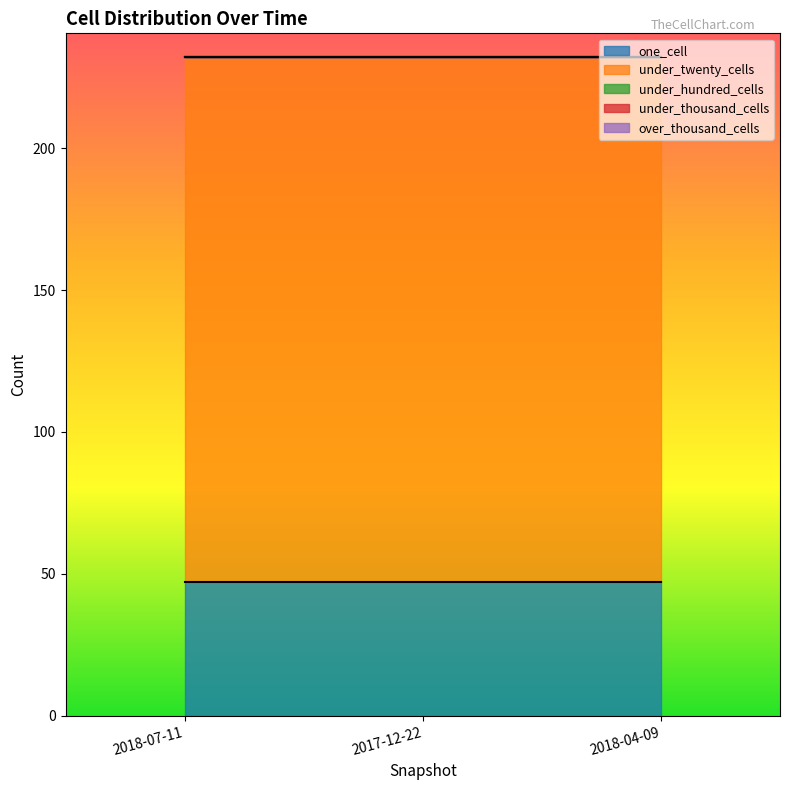

What is the greatest value displayed?

185